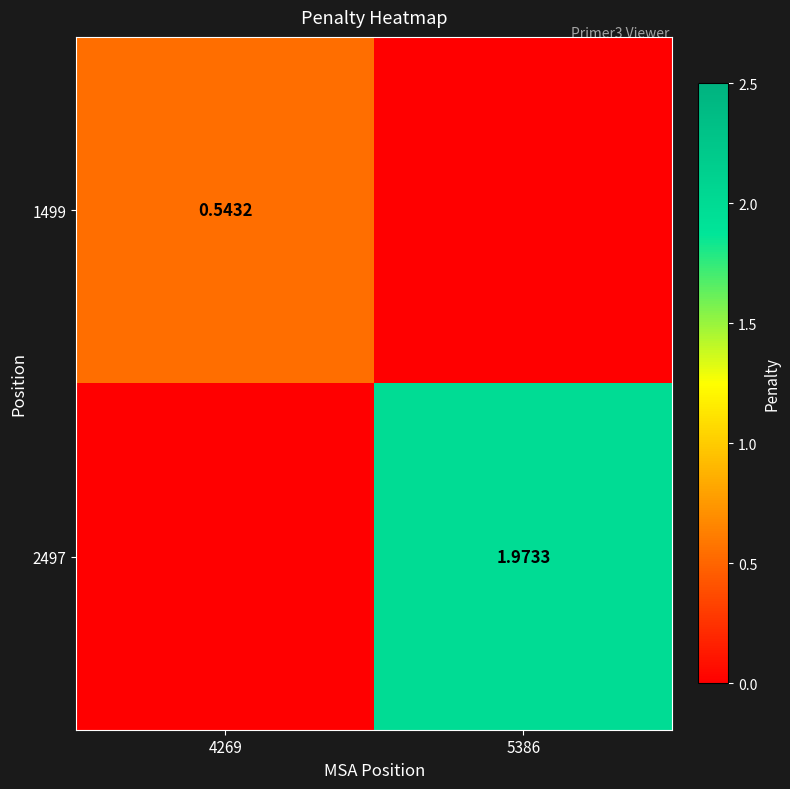

Is the value of 2497 at 5386 greater than the value of 1499 at 4269?

Yes